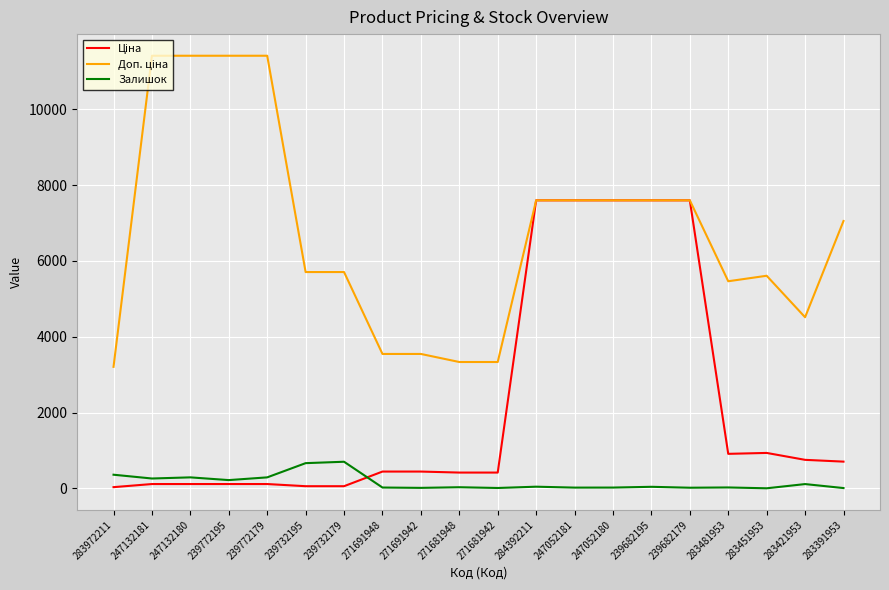

What is the greatest value displayed?

11410.0